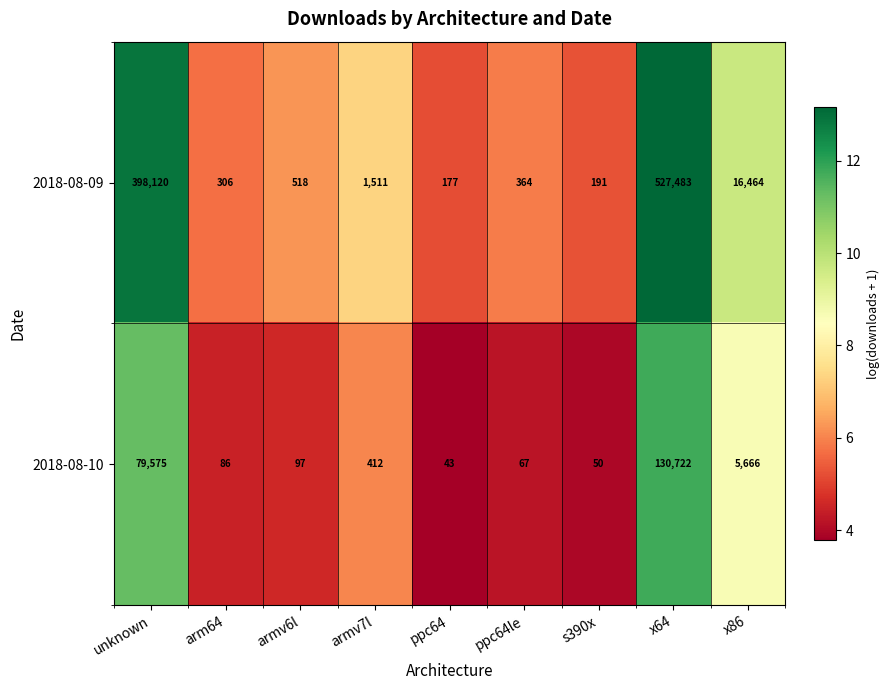

Is it true that 2018-08-09 equals 16464 at x86?

True